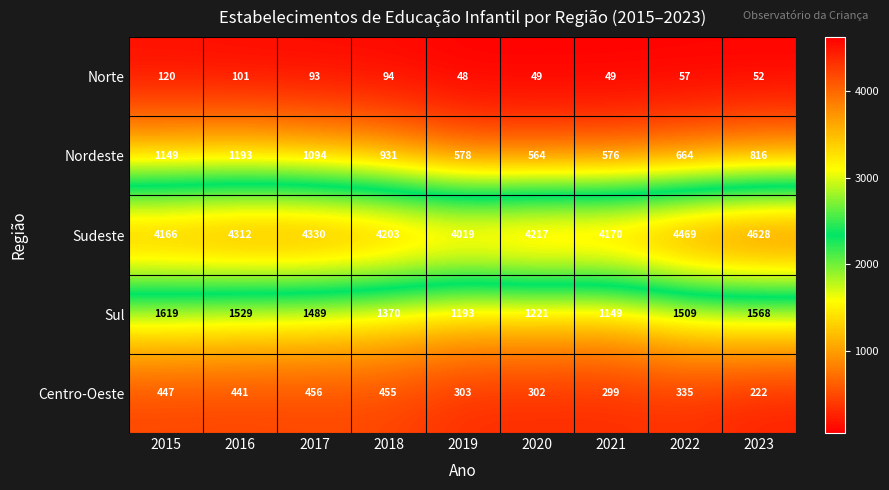

Is the value of Nordeste at 2015 greater than the value of Sudeste at 2016?

No